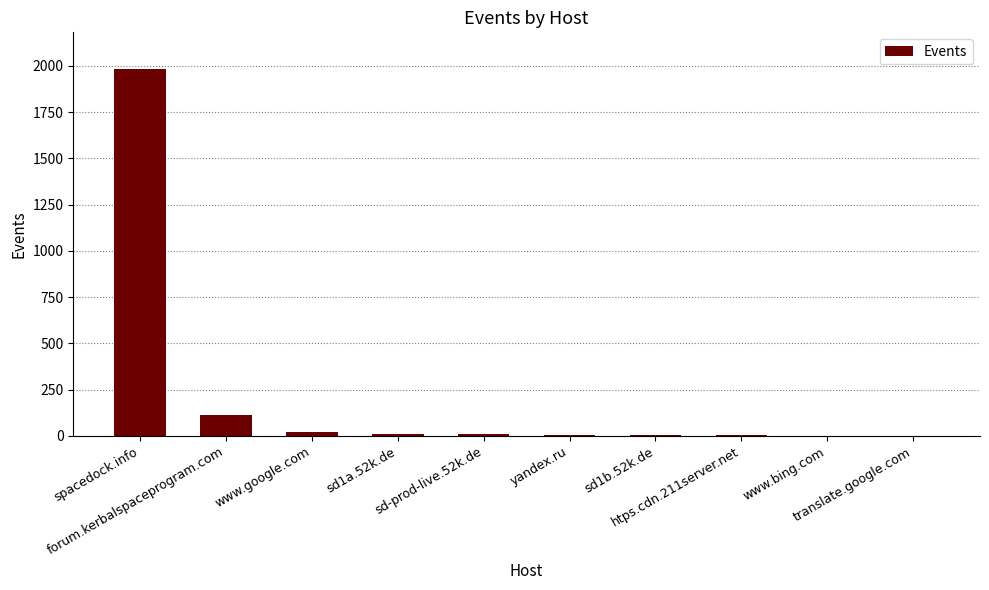

At which label is the value closest to 992?

forum.kerbalspaceprogram.com